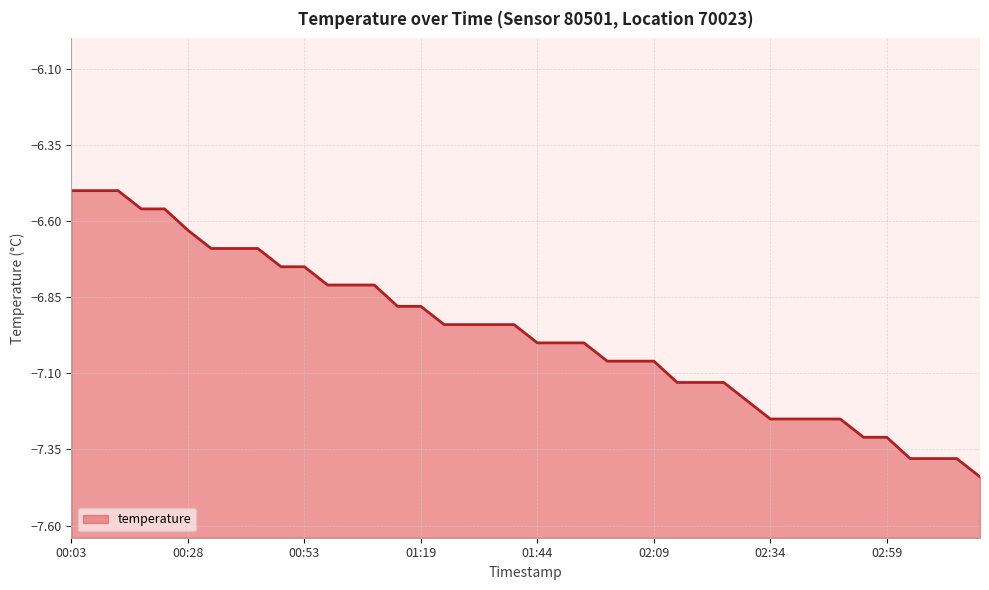

What is the sum of all values?

-278.7